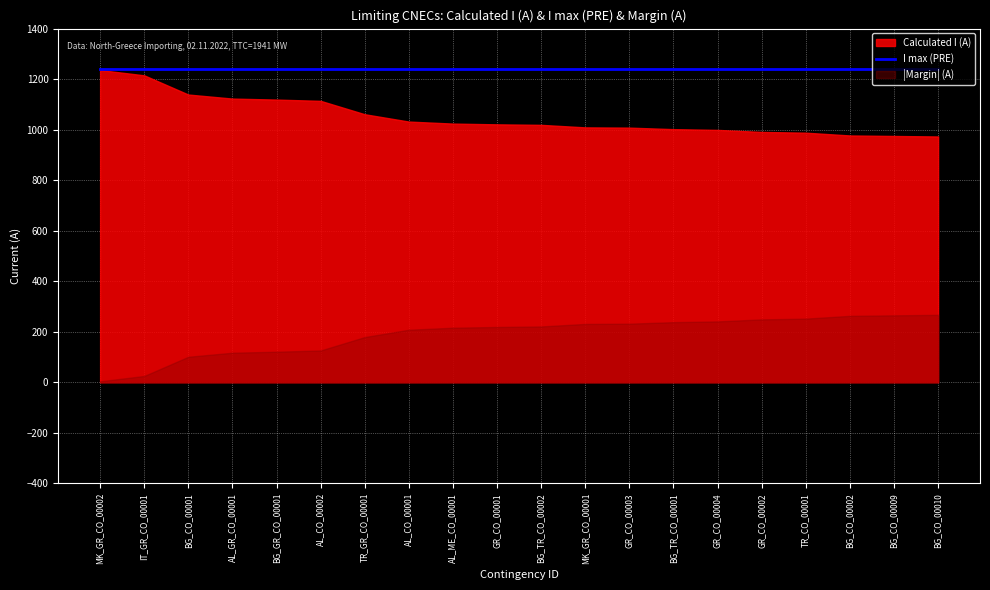

Is the value of I max (PRE) at BG_CO_00009 greater than the value of Margin (A) at BG_TR_CO_00001?

Yes